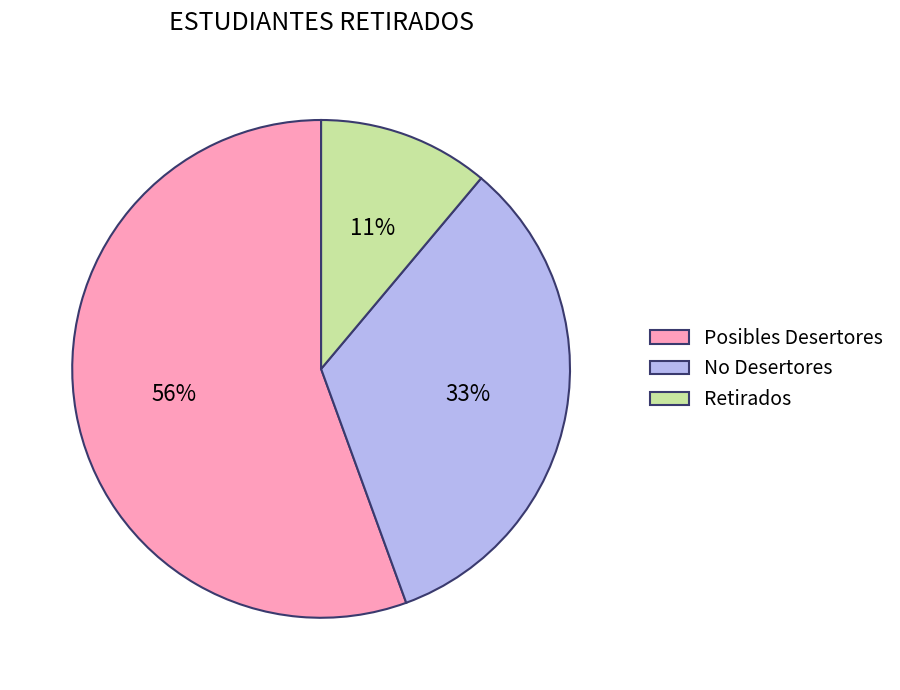

Is there any slice that represents more than half of the pie?

Yes